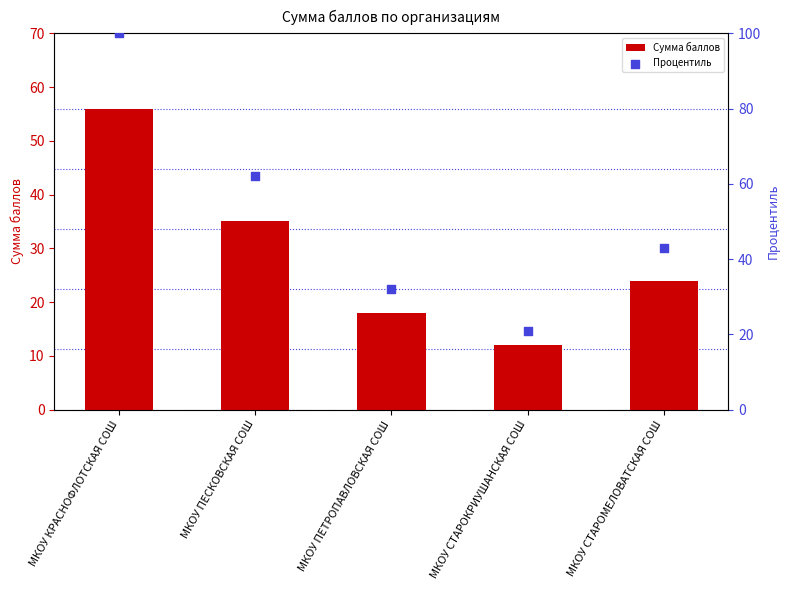

Which series has the largest total across all categories?

Процентиль